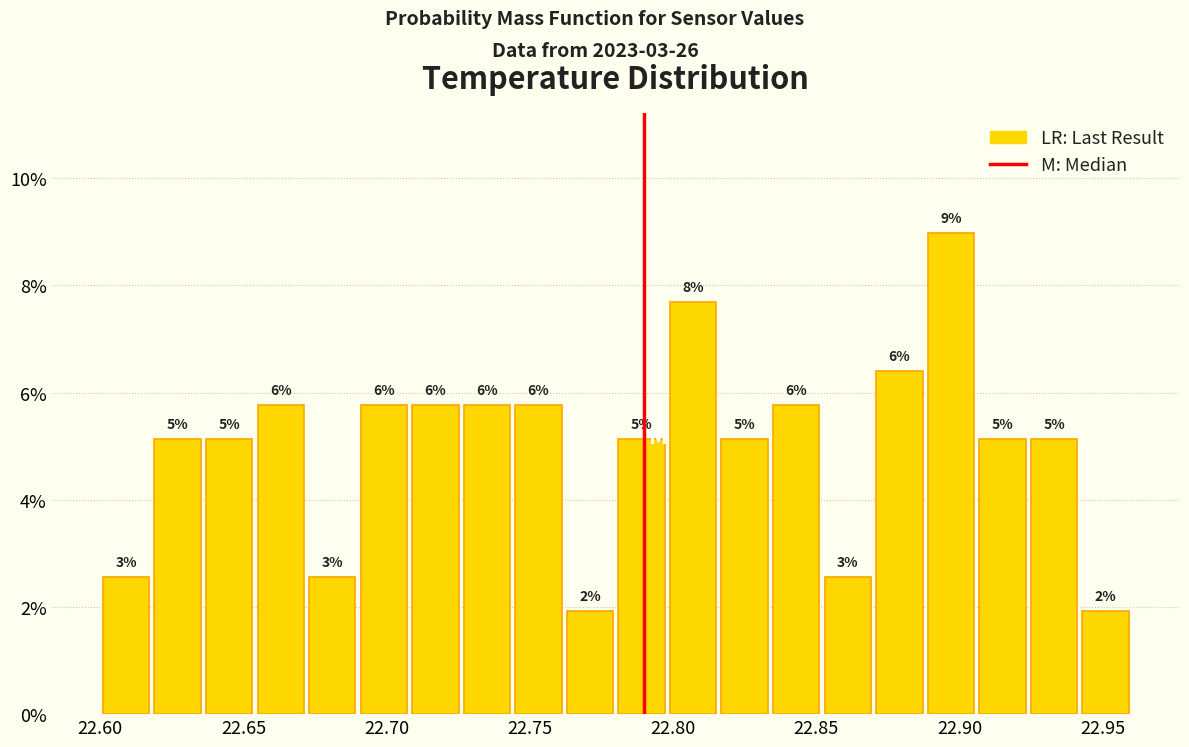

Read against the x-axis, roughly where is the centre of the tallest bar?

22.895